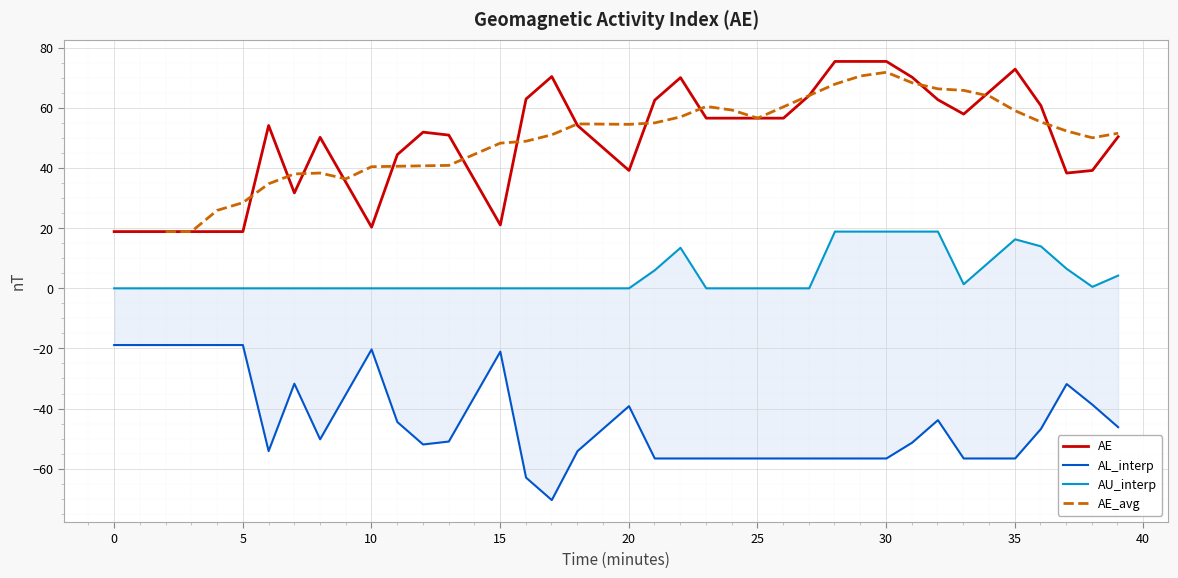

What is the maximum value for AE?

75.5